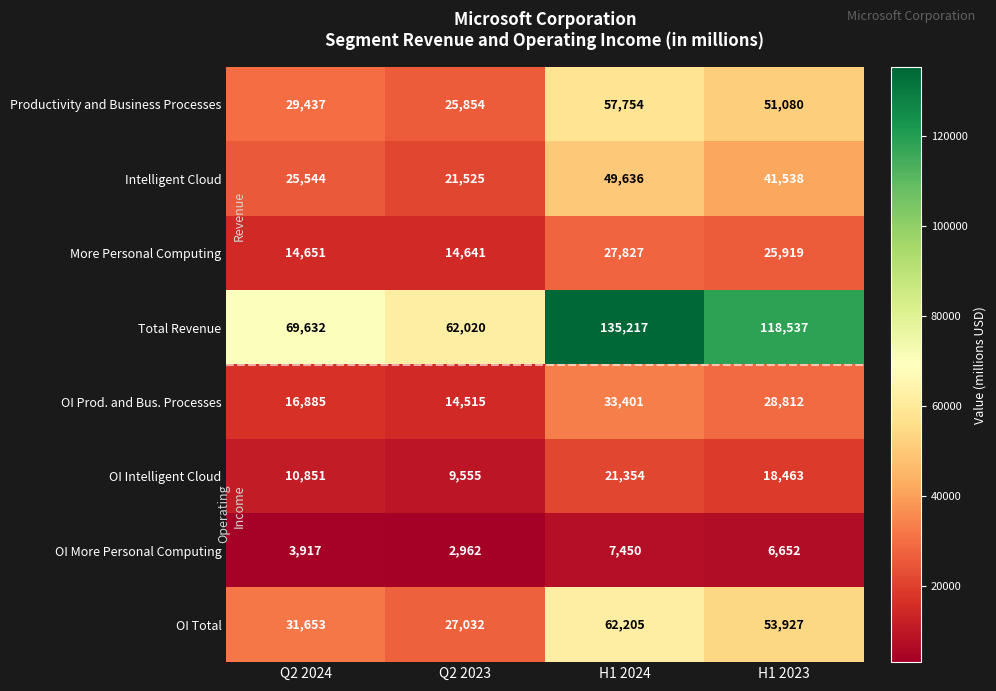

What is the total value across all series at Q2 2023?

178104